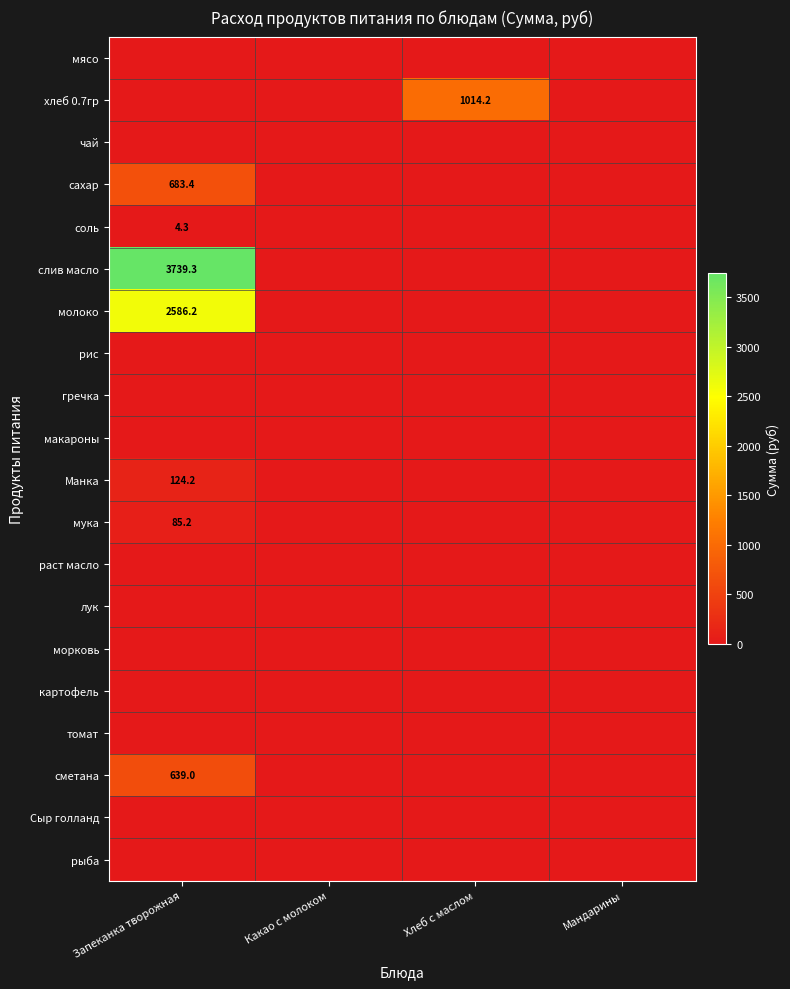

The сметана series shows 639.0 at Запеканка творожная. True or false?

True